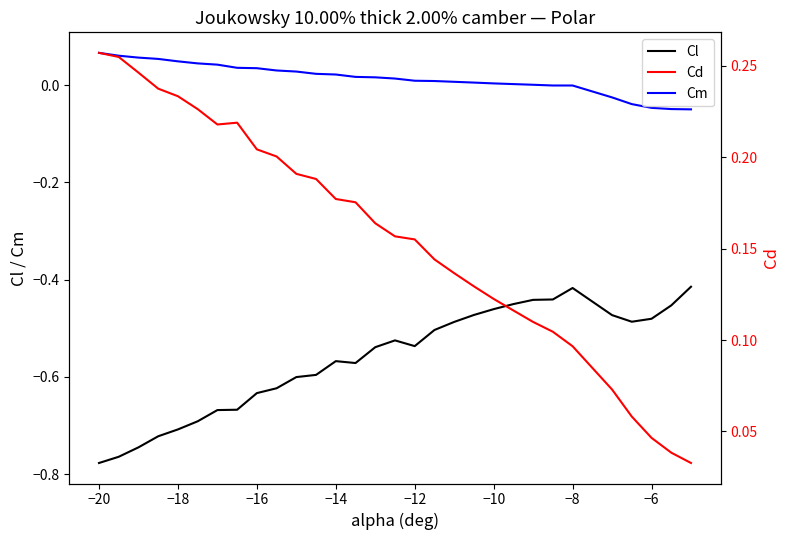

True or false: Cm and Cl cross at least once.

False